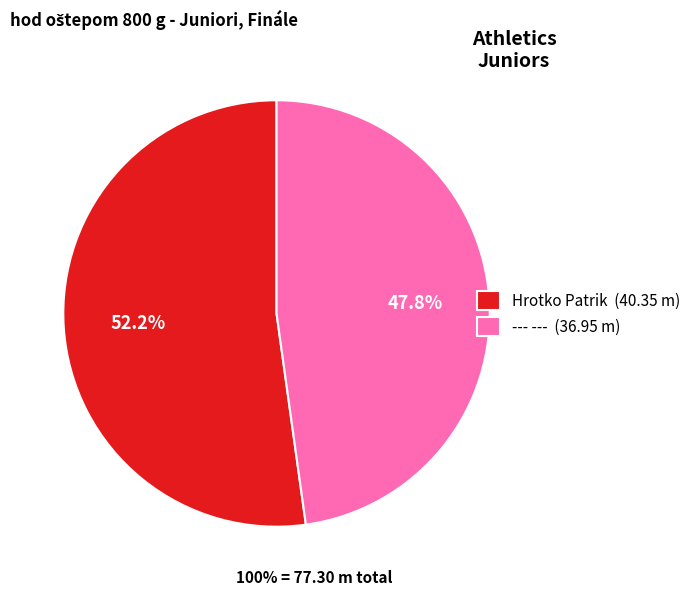

Rank the categories by value from lowest to highest.

--- ---, Hrotko Patrik